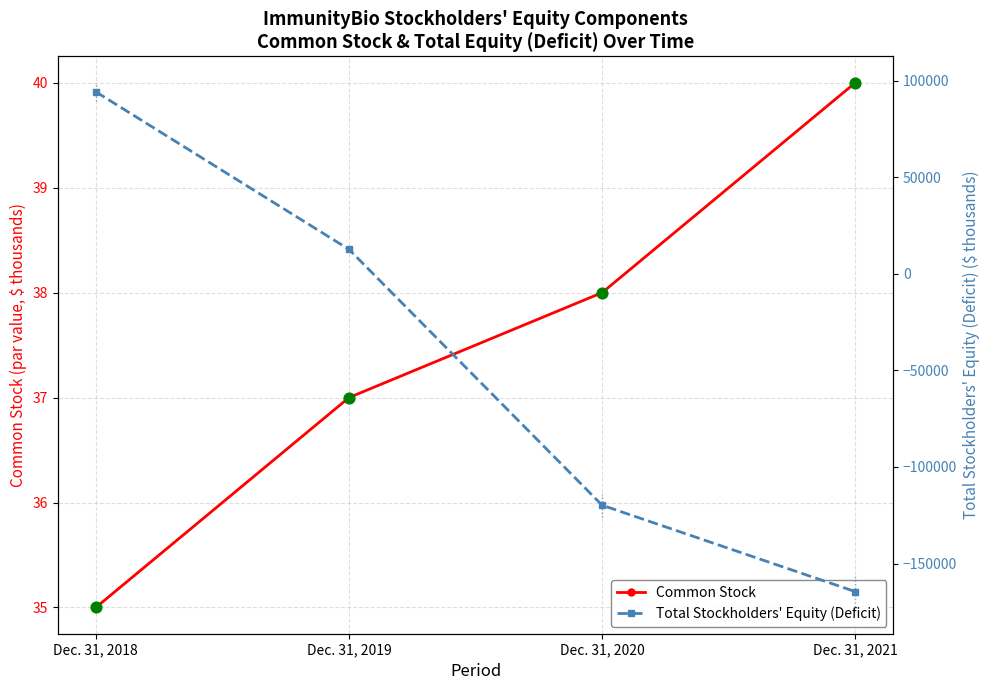

What is the total value across all series at Dec. 31, 2020?

-119770